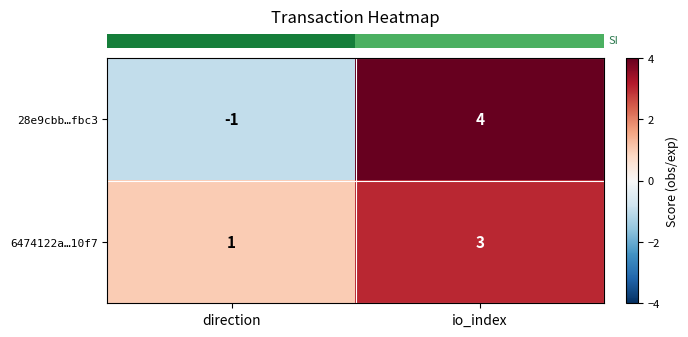

At which label is 6474122a…10f7 closest to 2?

direction